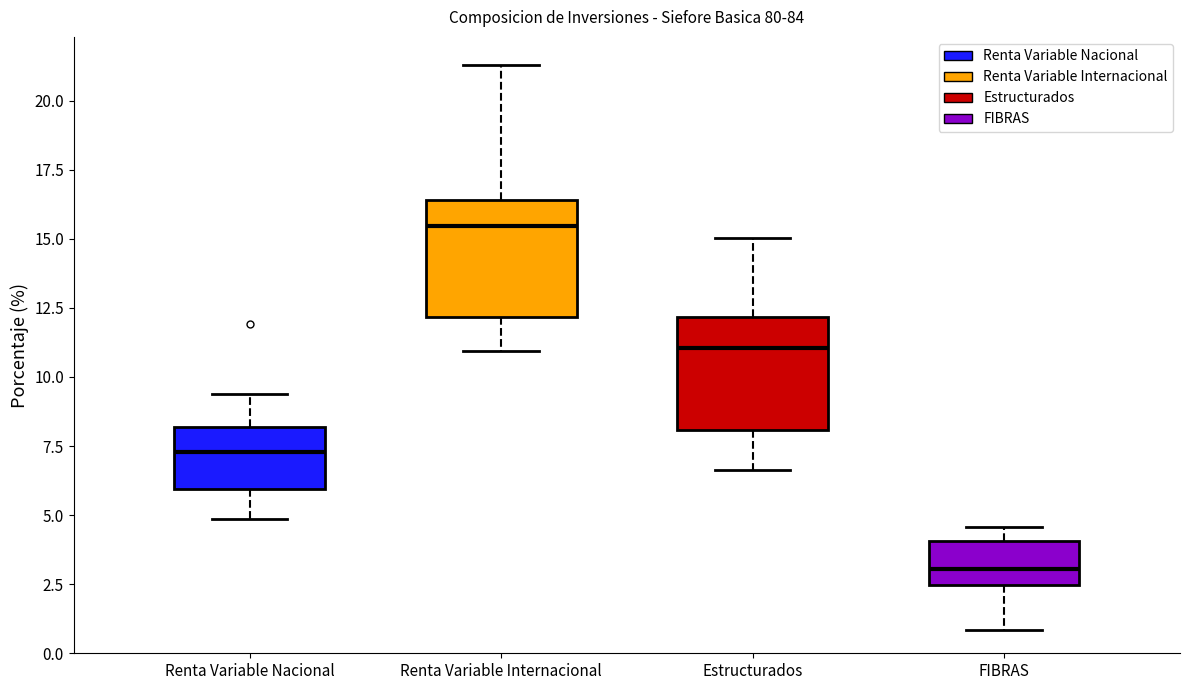

Which box's median line is the lowest?

FIBRAS